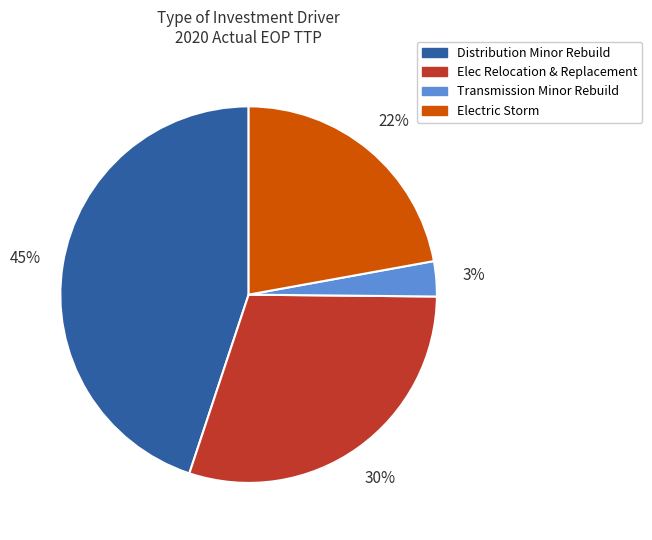

Count the number of slices in the pie.

4